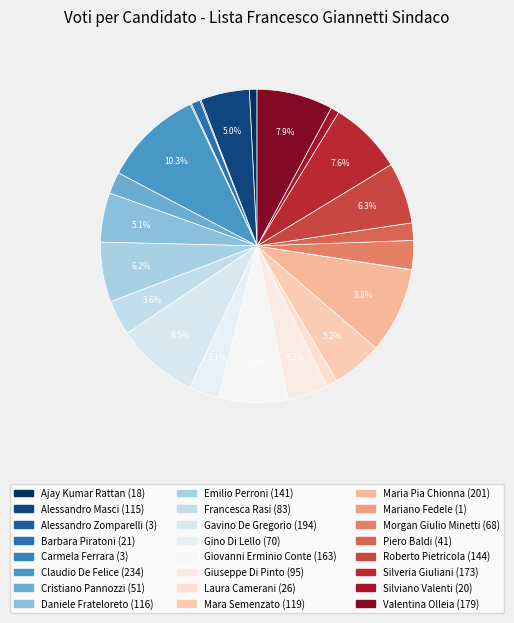

To the nearest percent, what is the average slice percentage?

4%